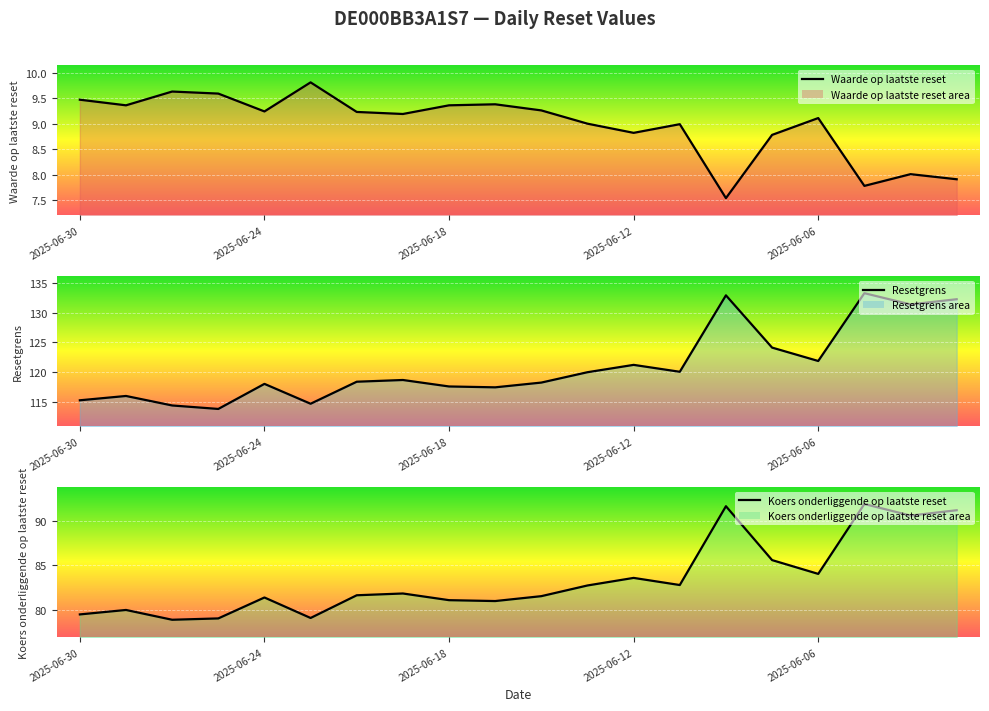

What are all the series names shown in the legend?

Waarde op laatste reset, Resetgrens, Koers onderliggende op laatste reset